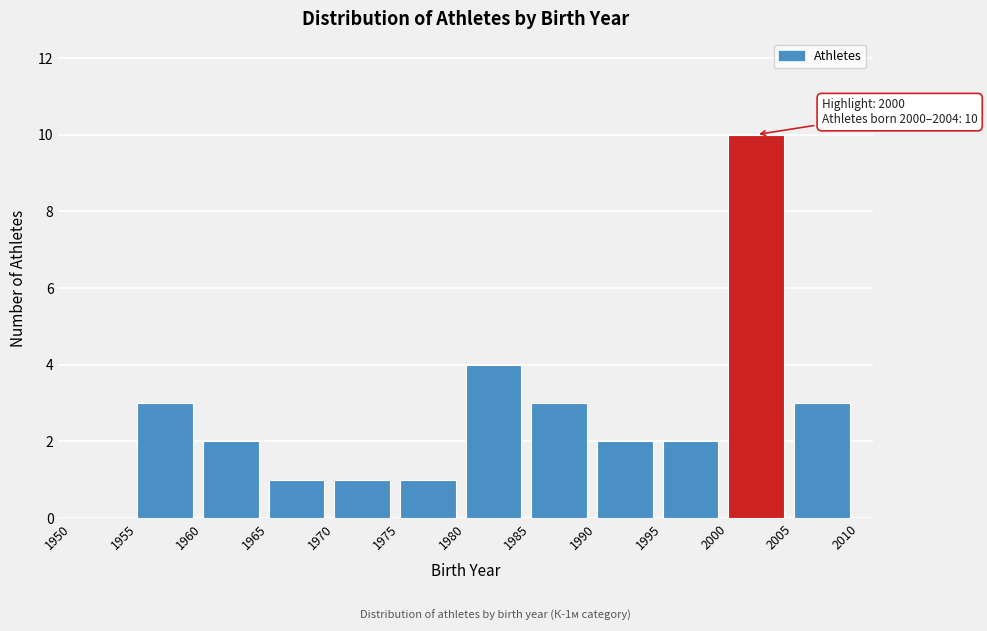

Over which range of the x-axis is the bar tallest?

2000 to 2005